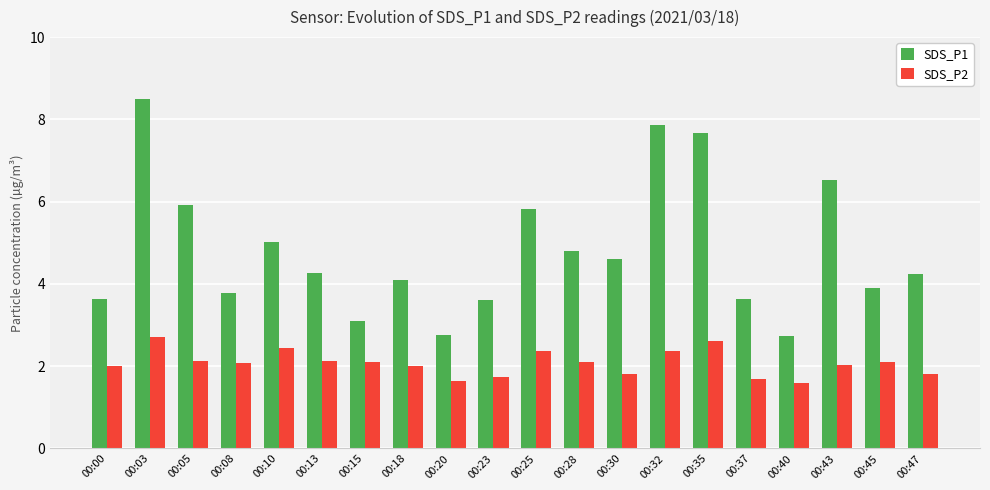

What is the spread (max minus min) of values at 00:47?

2.4